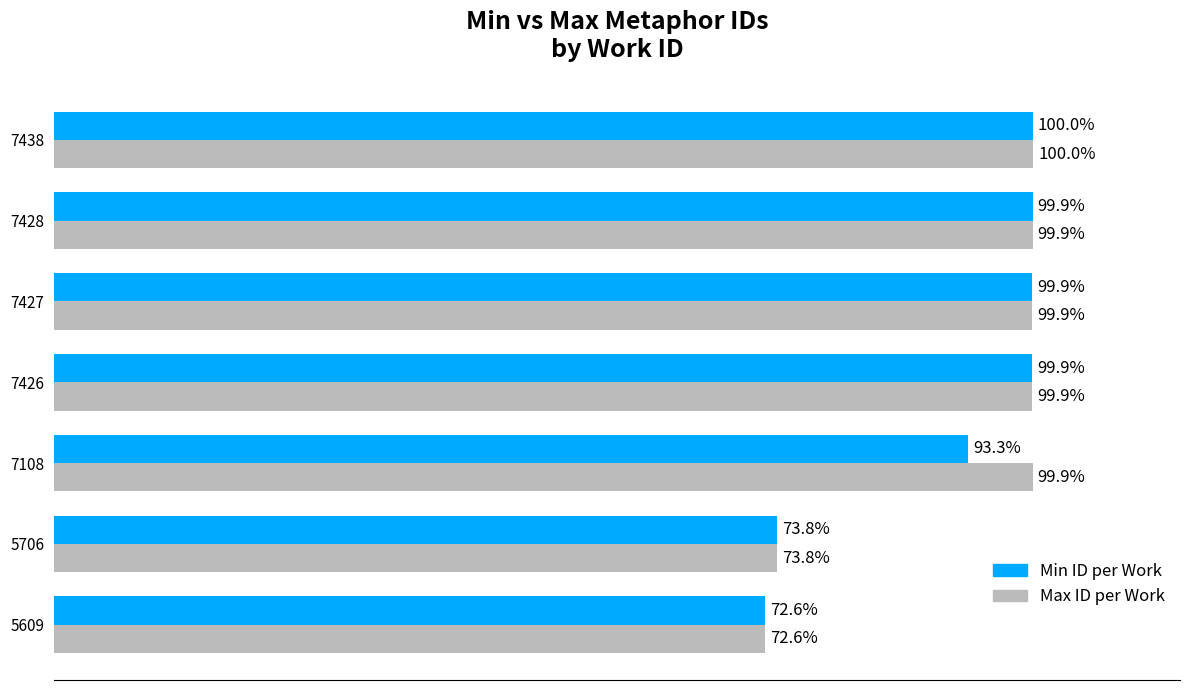

List the series in order of their overall mean, highest first.

Max ID per Work, Min ID per Work